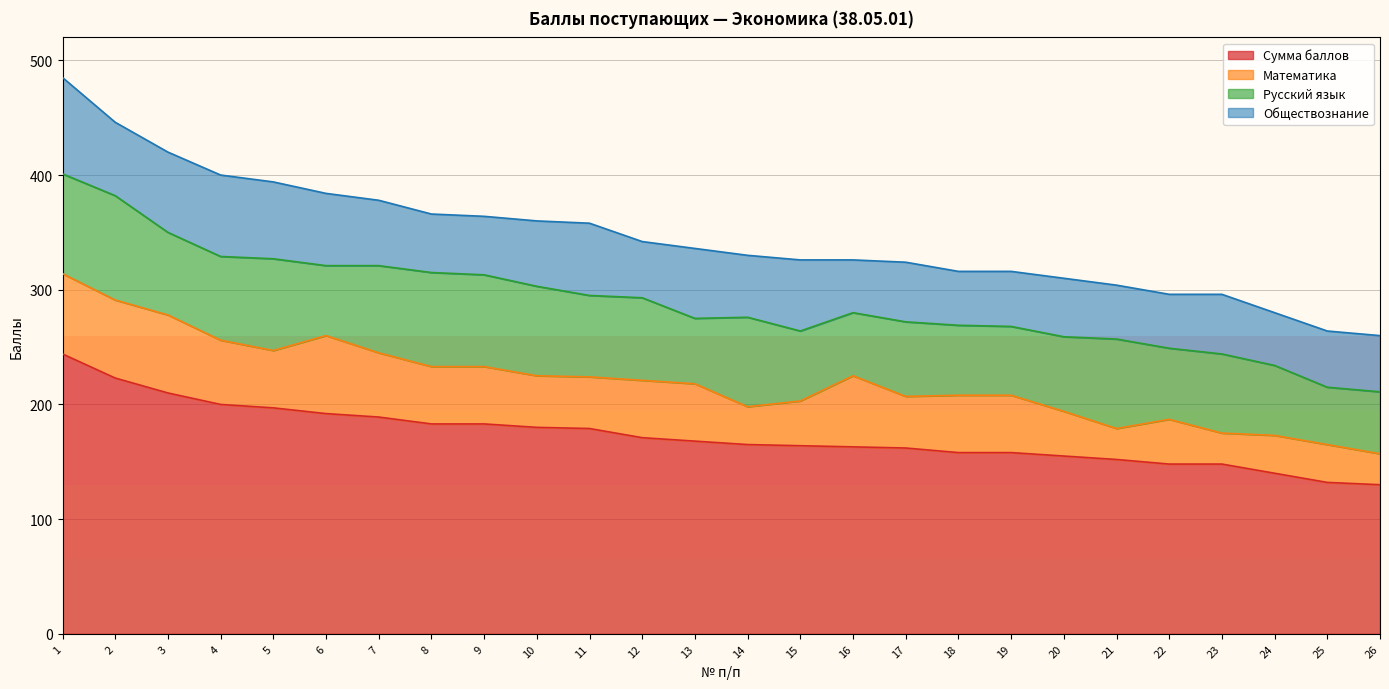

At how many categories does at least one series exceed 140?

23